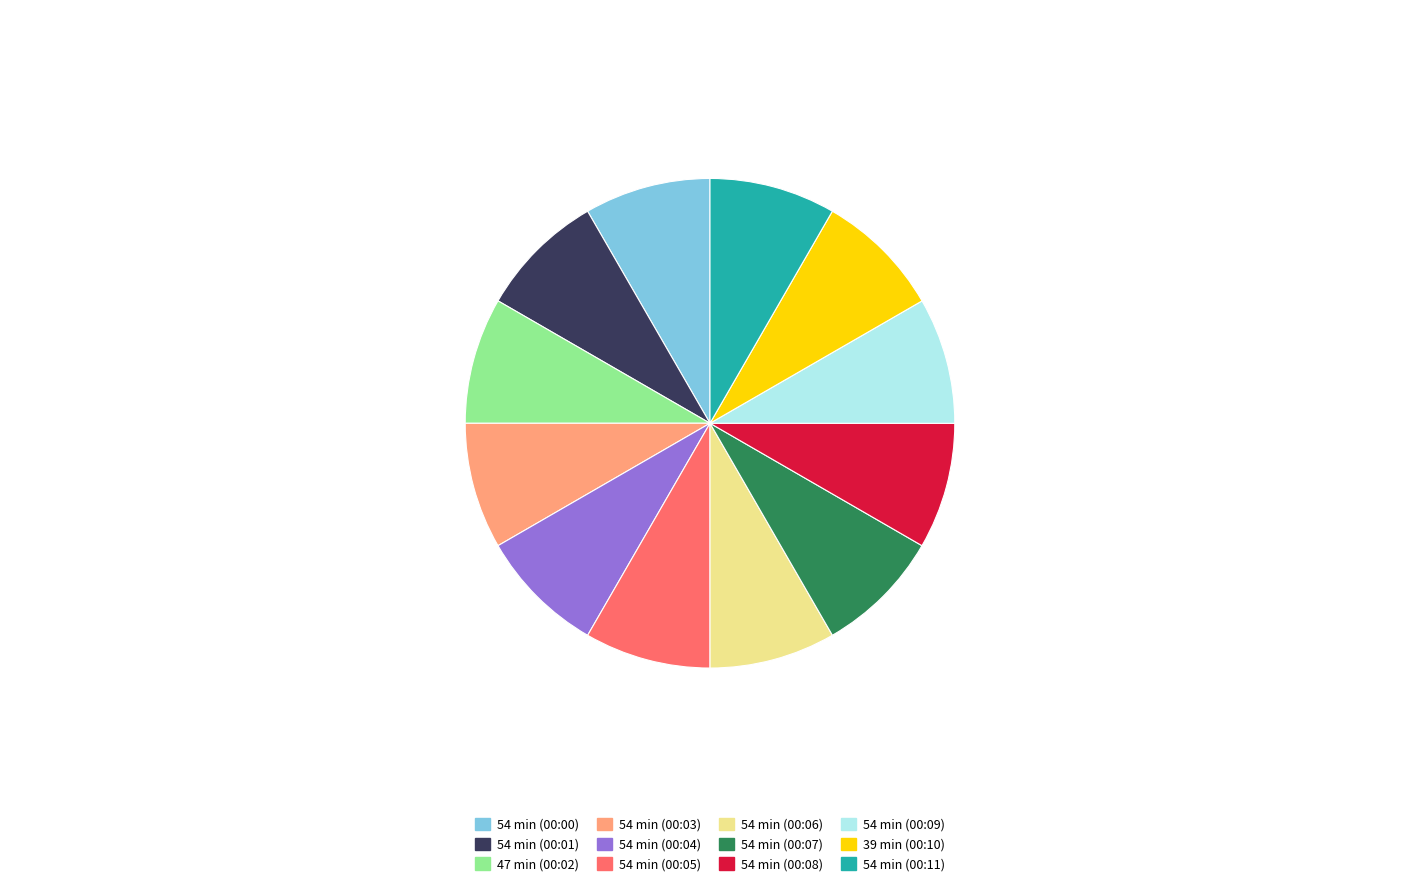

Approximately how many times larger is the value at 54 min (00:06) compared to 54 min (00:08)?

1.0